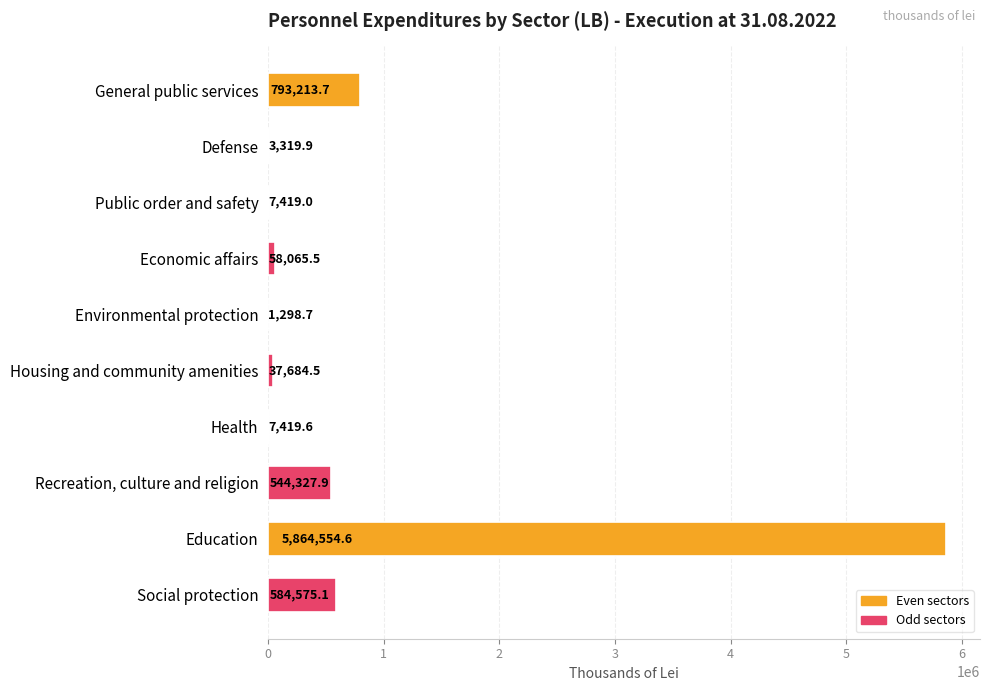

Are the bars grouped side by side (vs. stacked)?

No